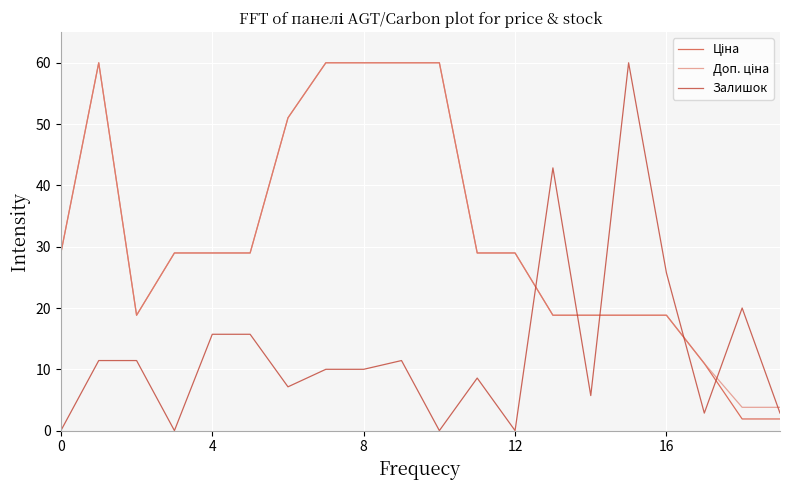

What is the value of the Доп. ціна point at the 10th from the left?

60.0